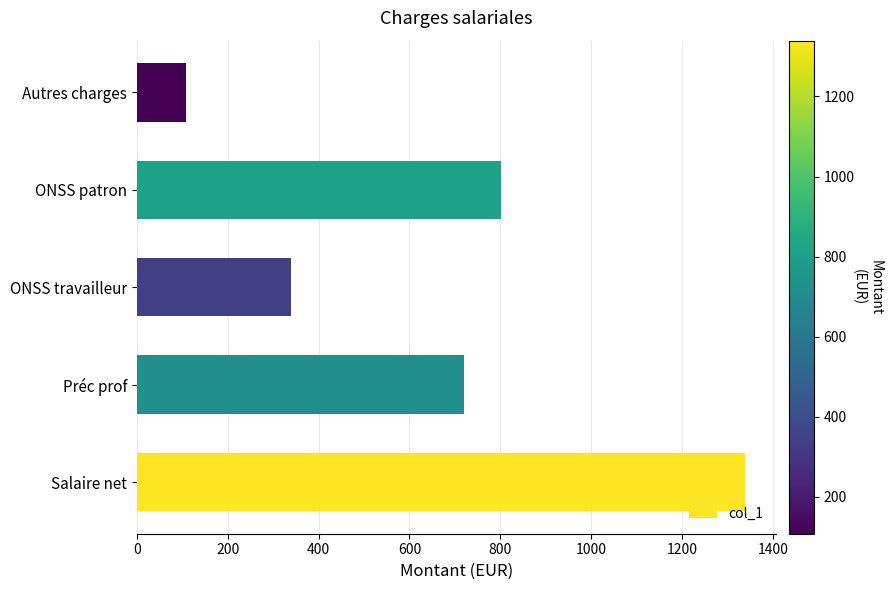

The chart shows a value of 802.4 at ONSS patron. True or false?

True